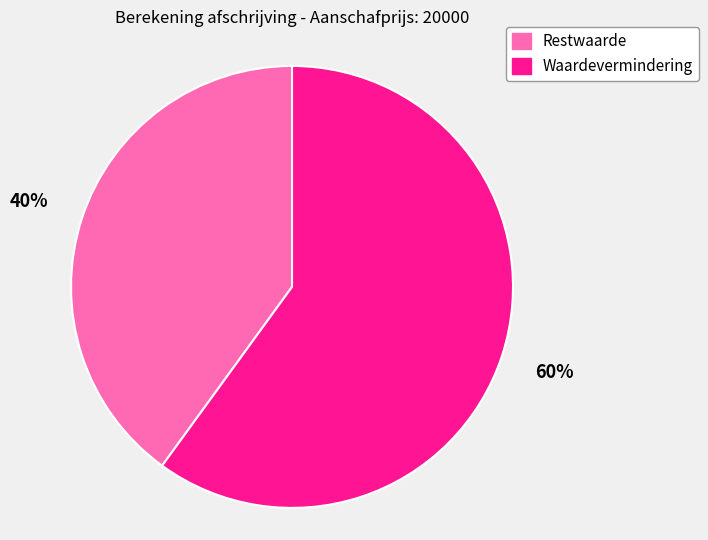

Which slice is the smallest?

Restwaarde